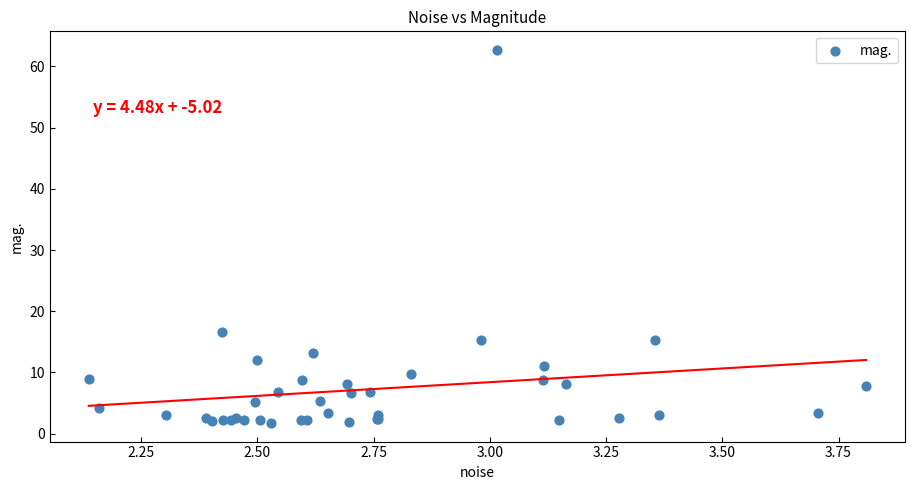

What Y value in the scatter plot is closest to 32?

16.6